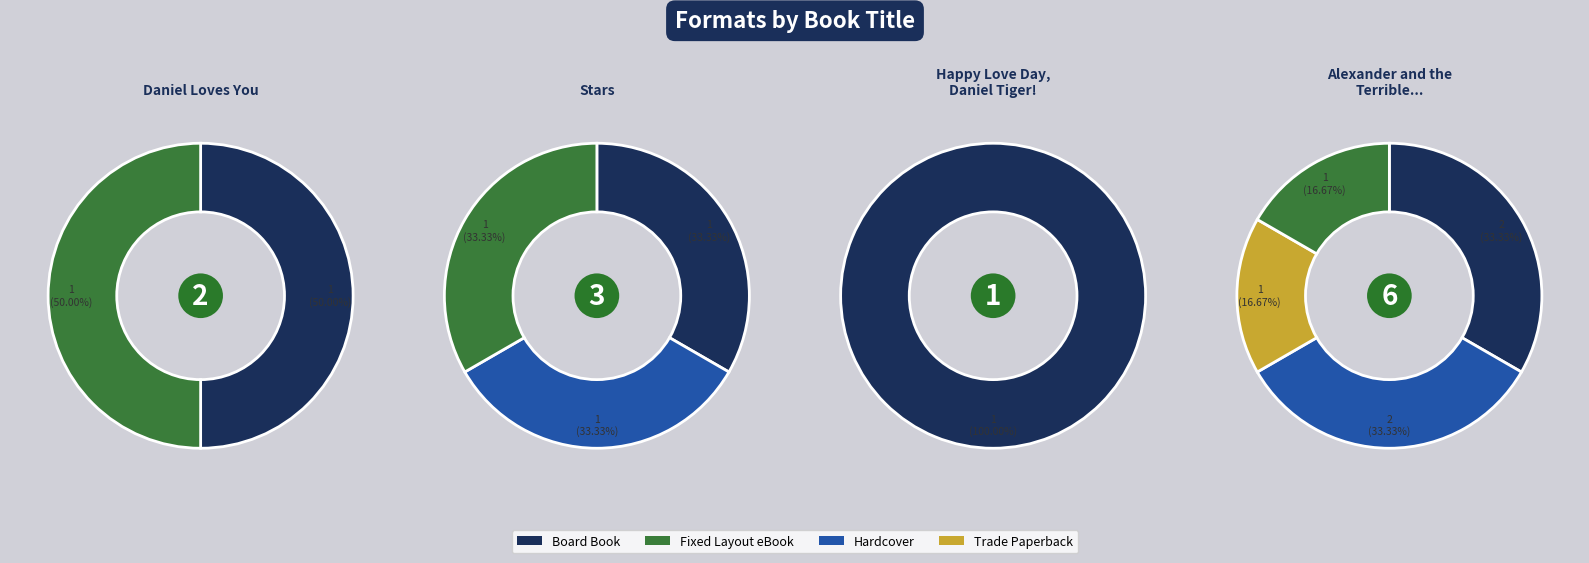

Is it true that Fixed Layout eBook is 25% of the pie?

True